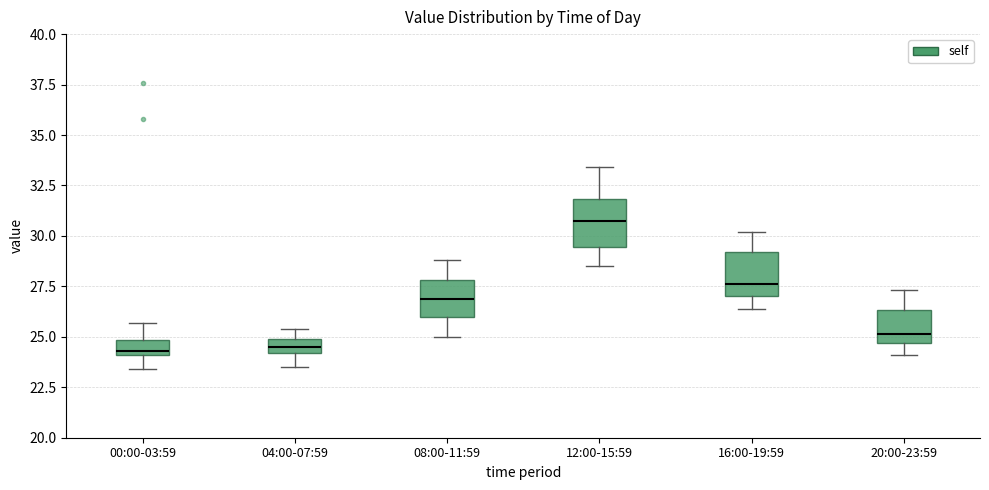

Where does the median line of the box for 12:00-15:59 sit on the y-axis? The values are not printed on the chart, so give them approximately, as read against the axis.

31.0